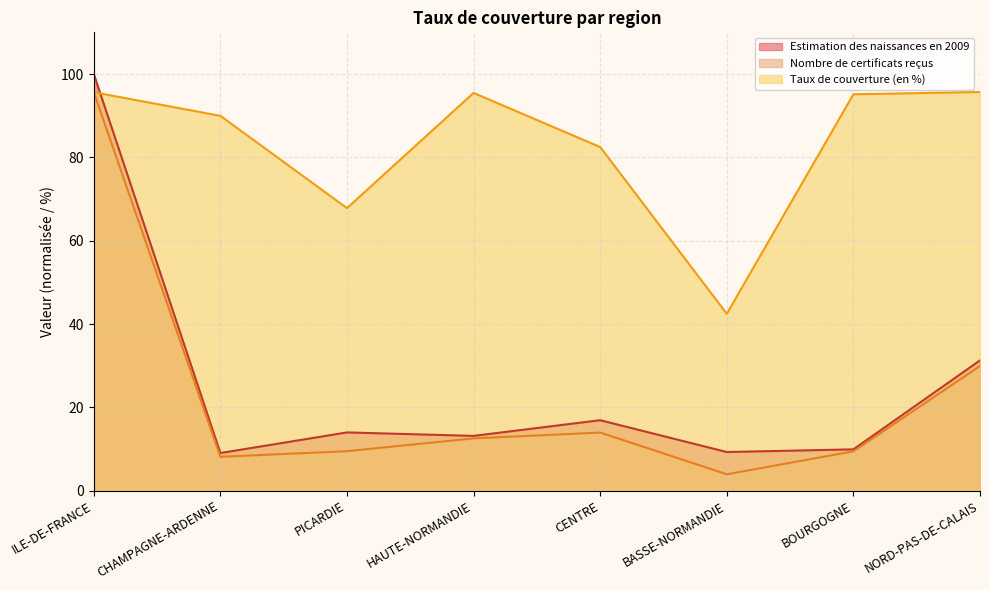

Reading left to right, what are all the values shown in this chart?

Estimation des naissances en 2009: 100.0	9.0	14.0	13.2	16.9	9.3	9.9	31.3
Nombre de certificats reçus: 95.6	8.1	9.5	12.6	14.0	3.9	9.4	29.9
Taux de couverture (en %): 95.6	90.0	67.8	95.5	82.5	42.5	95.1	95.7